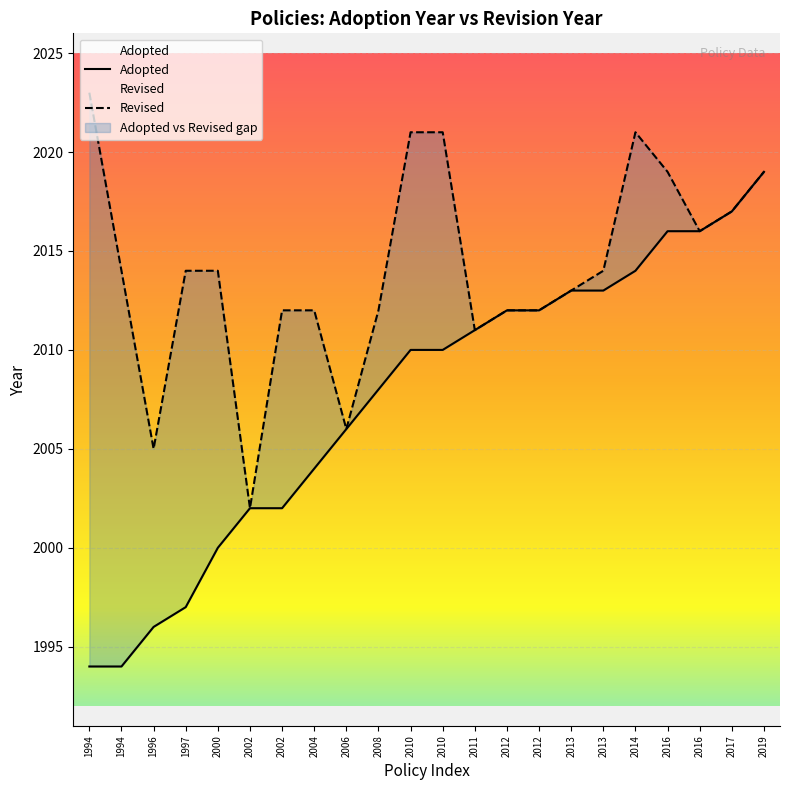

True or false: Adopted has a value of 2017 at 21.

True